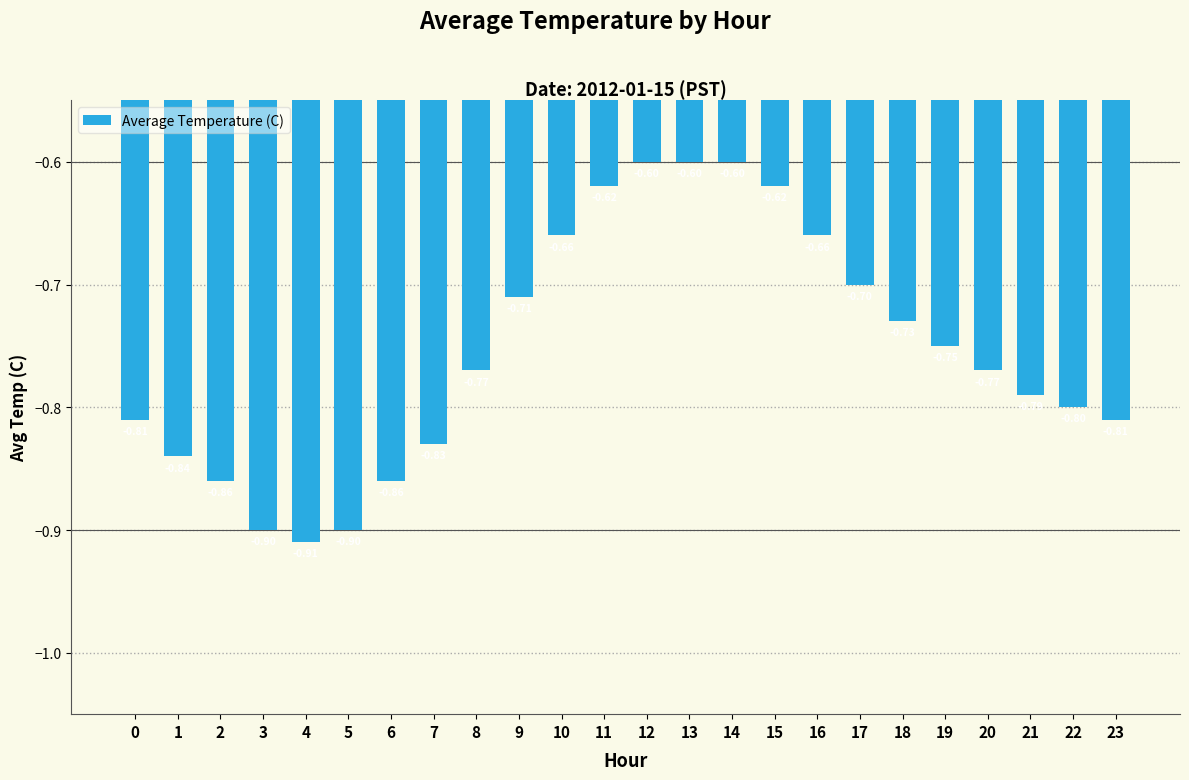

What is the sum of all values?

-18.1